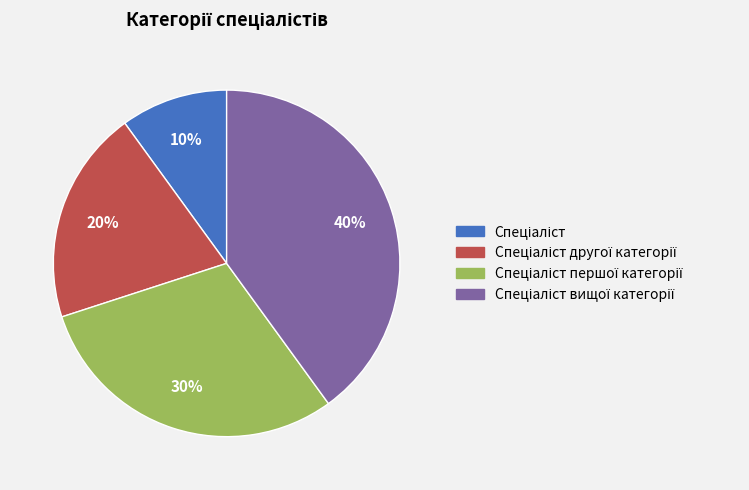

Is there any slice that represents more than half of the pie?

No